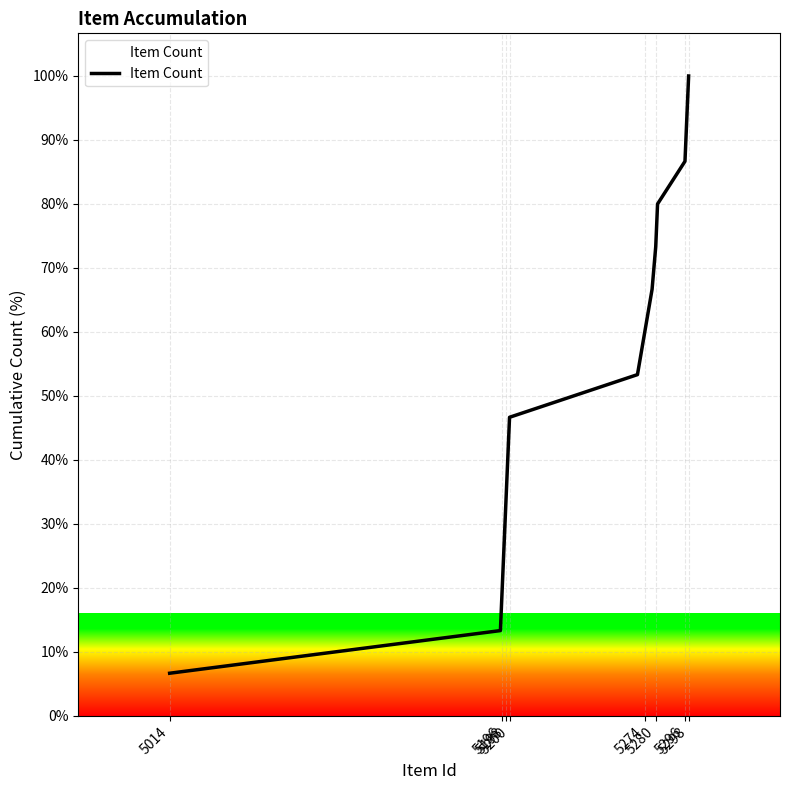

What is the difference between the maximum and minimum values?

93.3